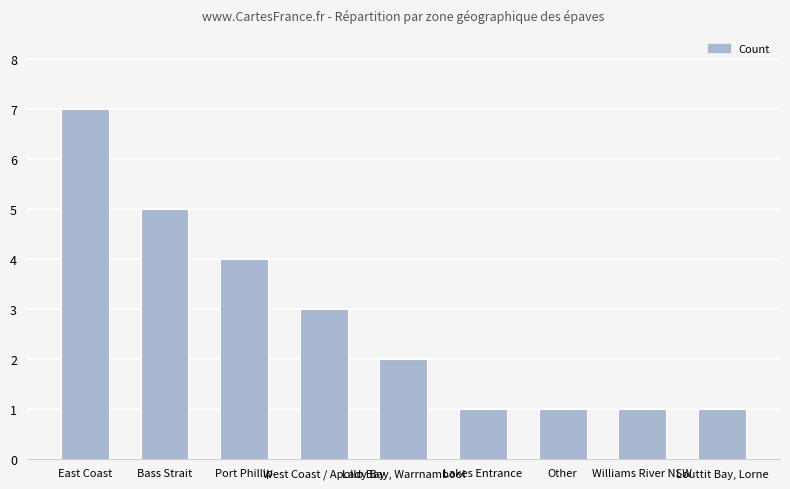

What is the label of the 8th bar from the right?

Bass Strait